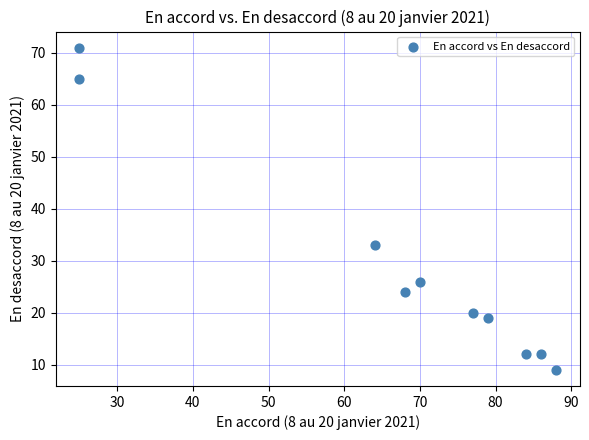

What is the range of Y values (max minus min)?

62